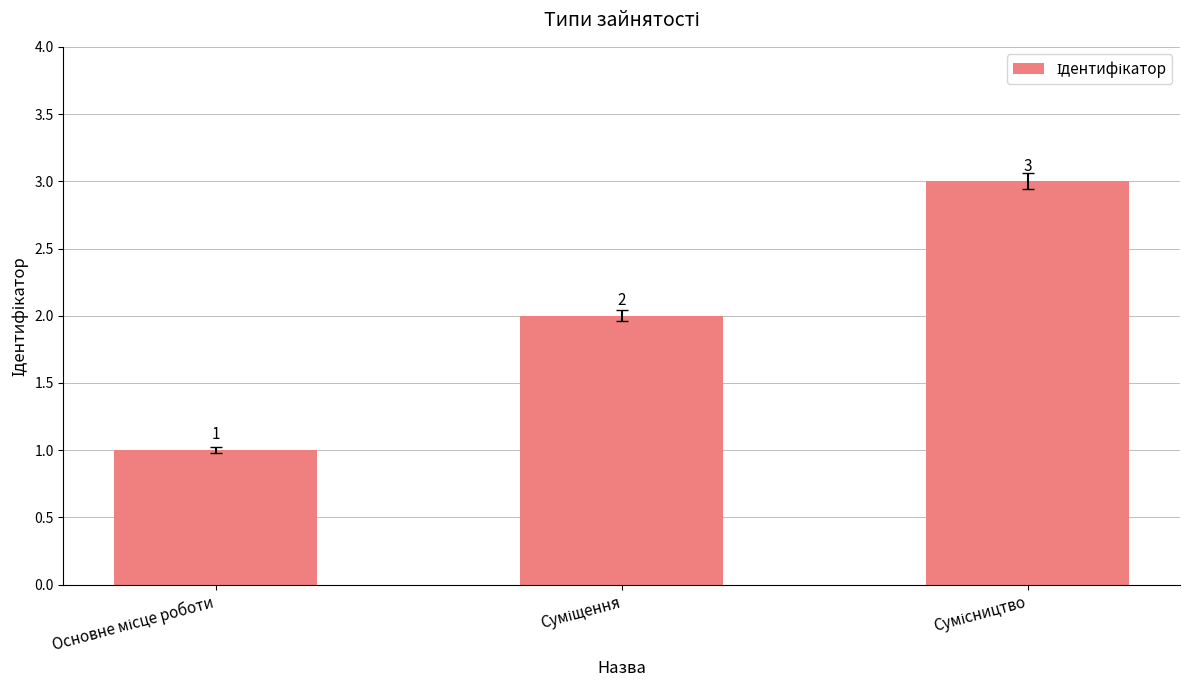

What is the value of the 3rd bar from the left?

3